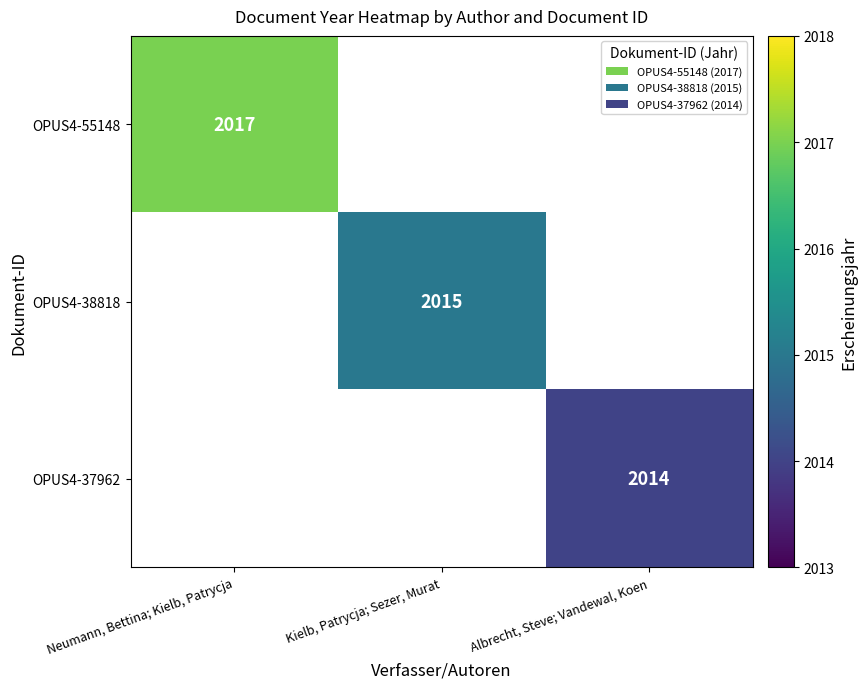

The value of OPUS4-38818 at Kielb, Patrycja; Sezer, Murat is 3072. True or false?

False